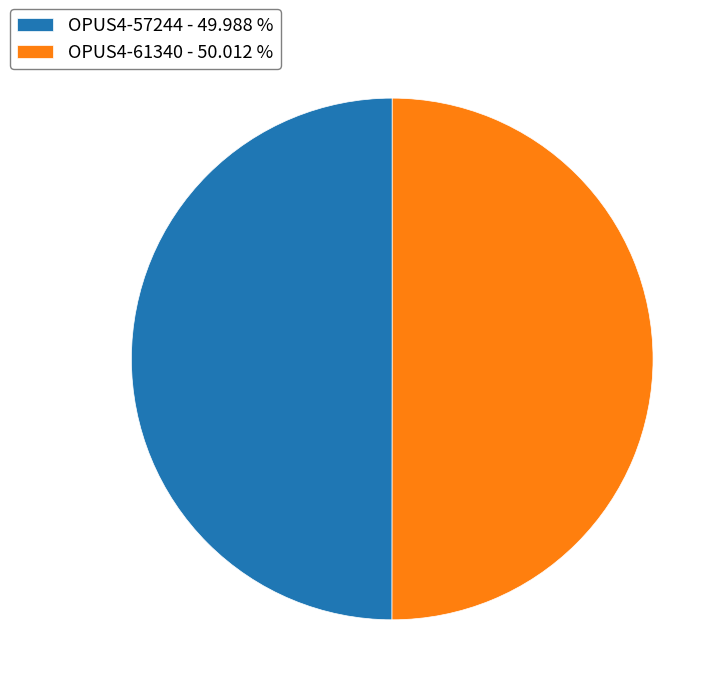

The OPUS4-57244 slice represents 41% of the pie. True or false?

False